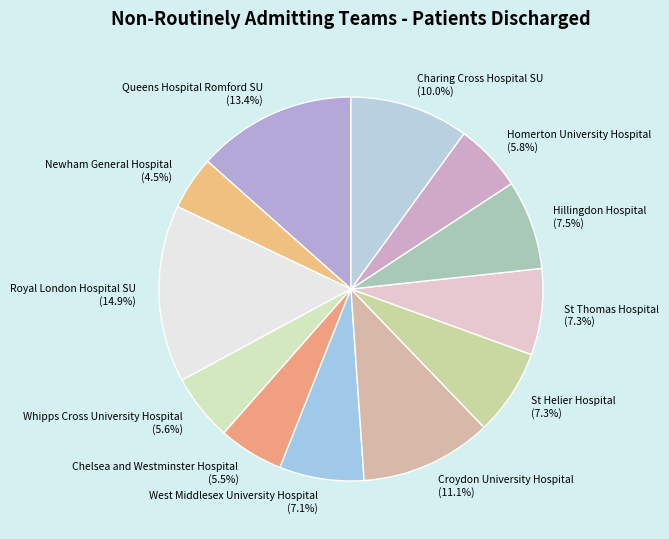

Do West Middlesex University Hospital and Charing Cross Hospital SU together represent more than half of the pie?

No